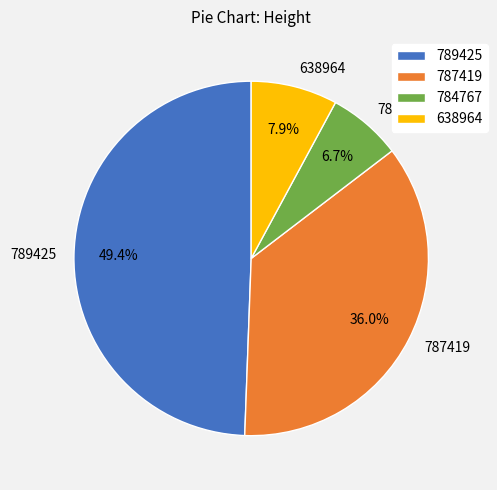

True or false: 638964 accounts for 15% of the total.

False